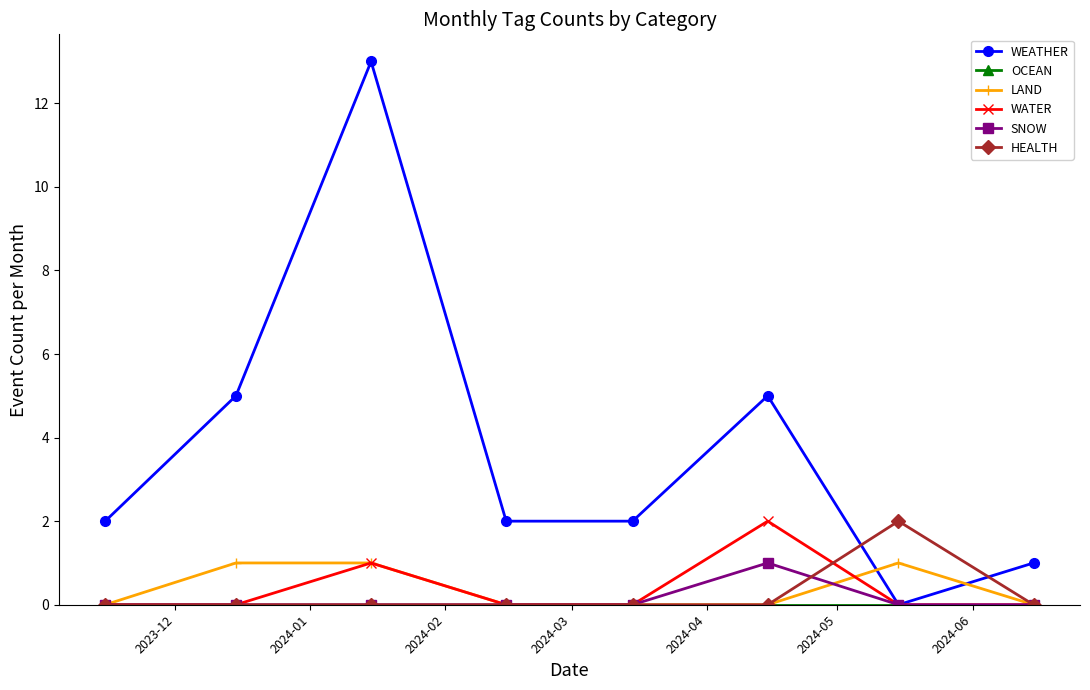

Which series has the widest spread of values?

WEATHER